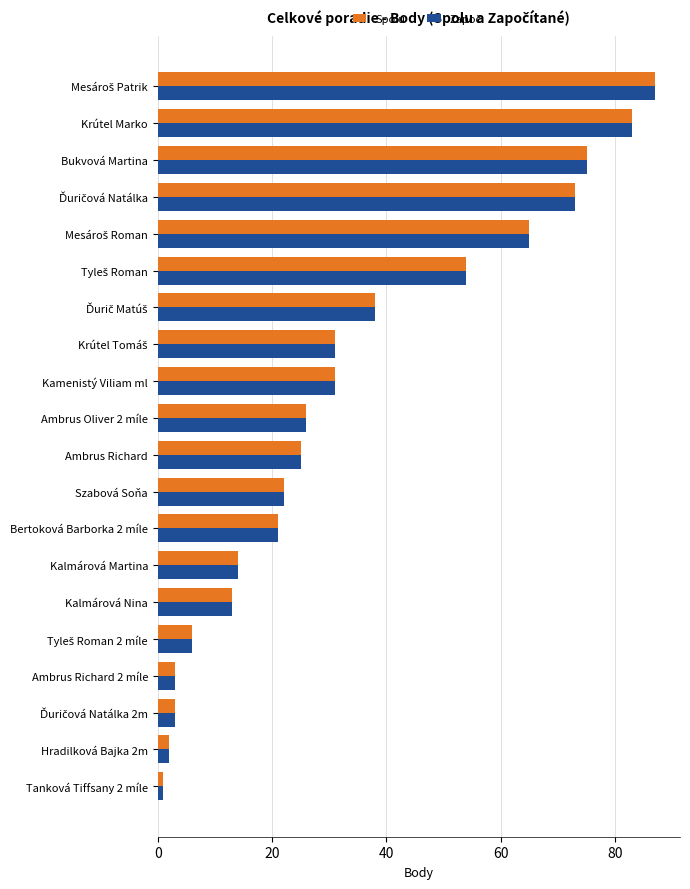

What is the maximum value for Spolu?

87